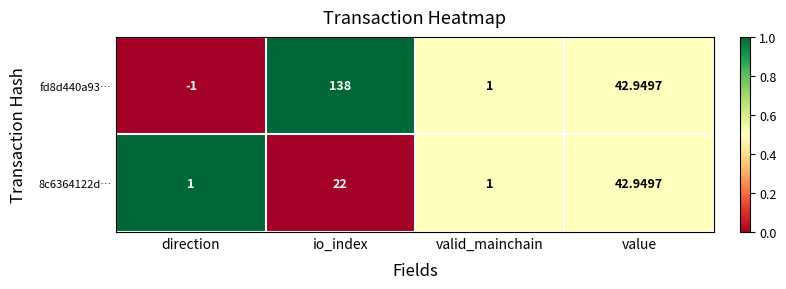

List the labels in order of fd8d440a93… value, largest first.

io_index, value, valid_mainchain, direction